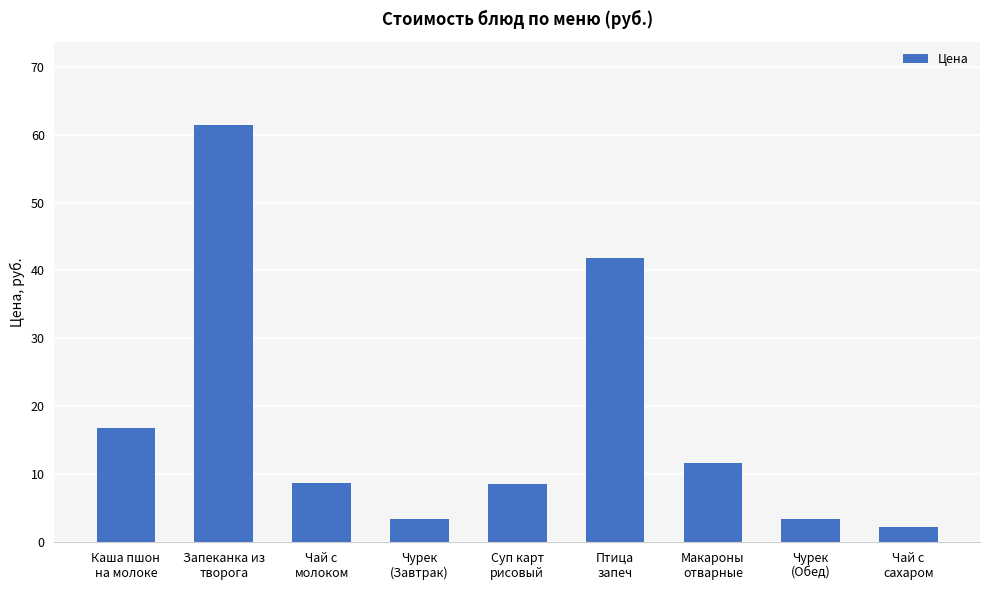

What is the label of the 5th bar from the left?

Суп карт
рисовый